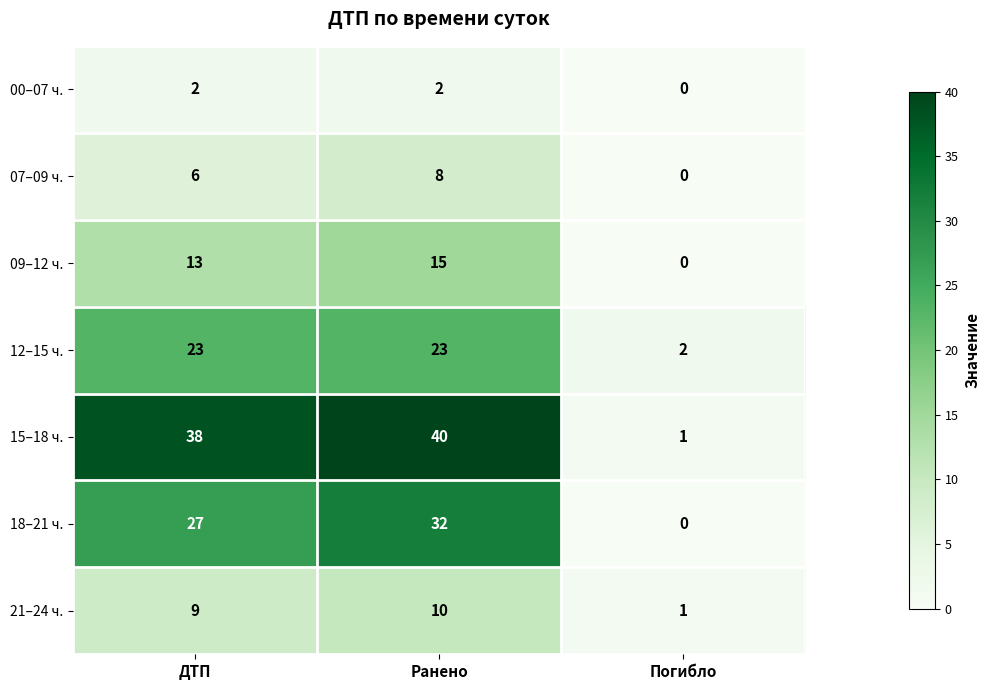

Reading right to left, transcribe all the data shown in this chart.

00–07 ч.: 0	2	2
07–09 ч.: 0	8	6
09–12 ч.: 0	15	13
12–15 ч.: 2	23	23
15–18 ч.: 1	40	38
18–21 ч.: 0	32	27
21–24 ч.: 1	10	9